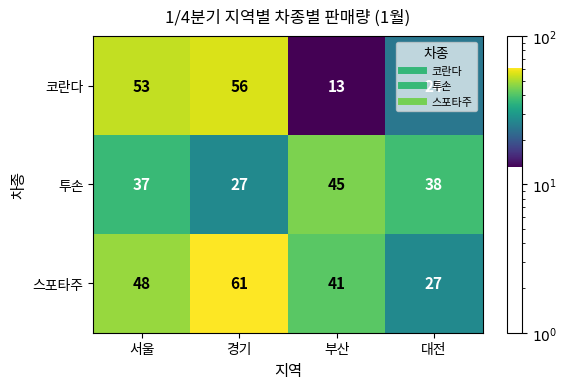

Which series changed the most between 서울 and 부산?

코란다